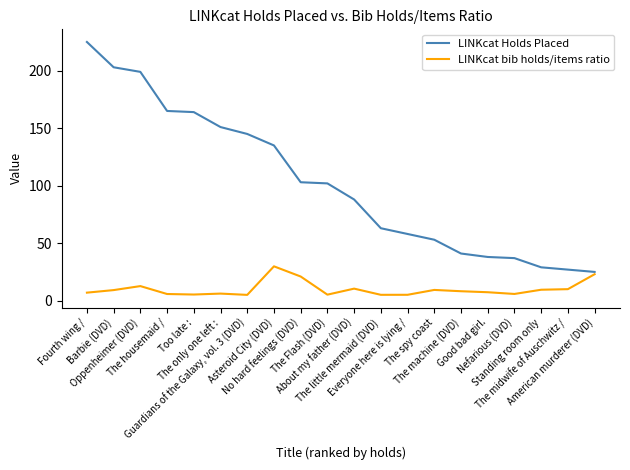

Which series changed the most between Good bad girl. and The midwife of Auschwitz /?

LINKcat Holds Placed